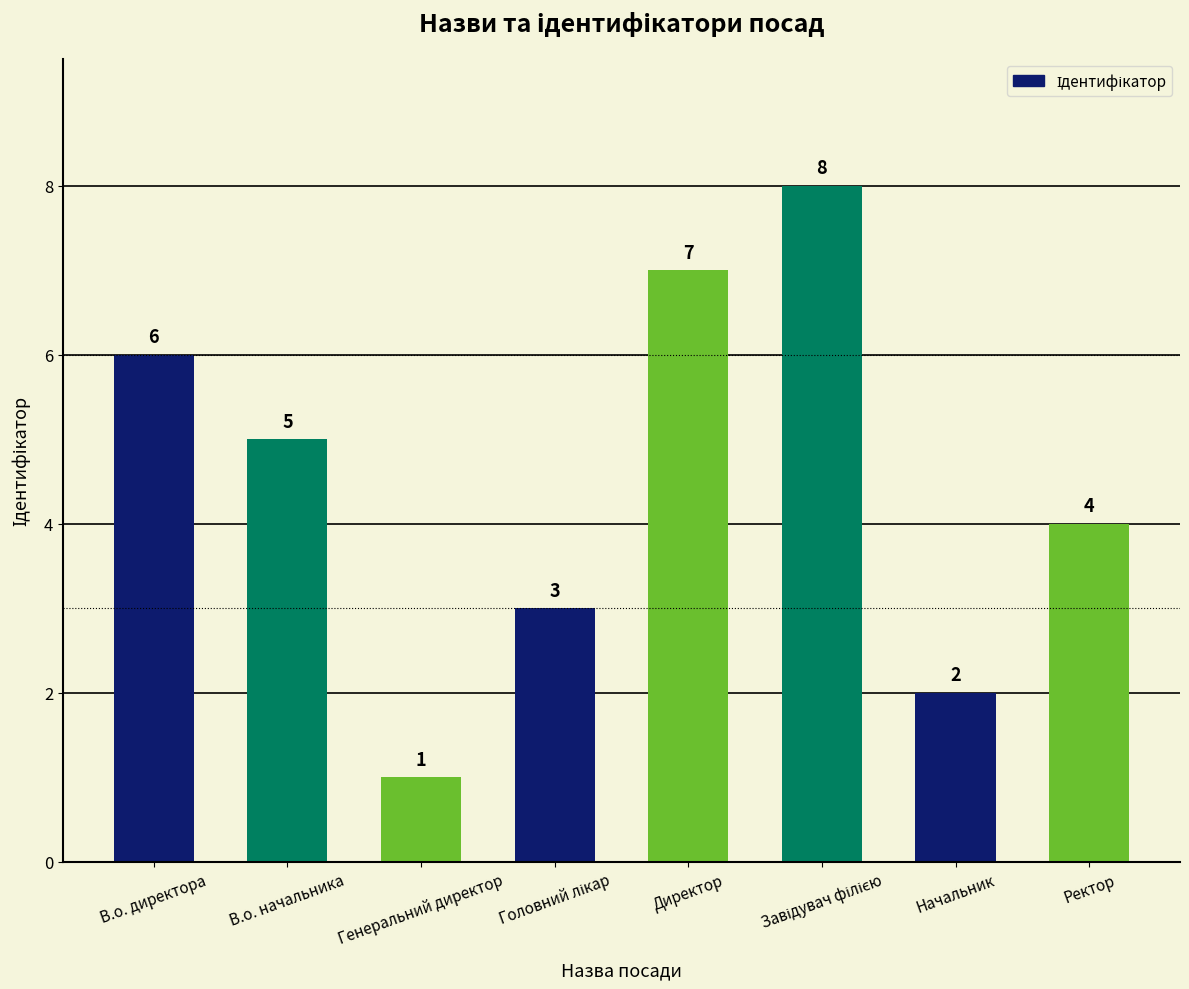

How many bars are there in total?

8